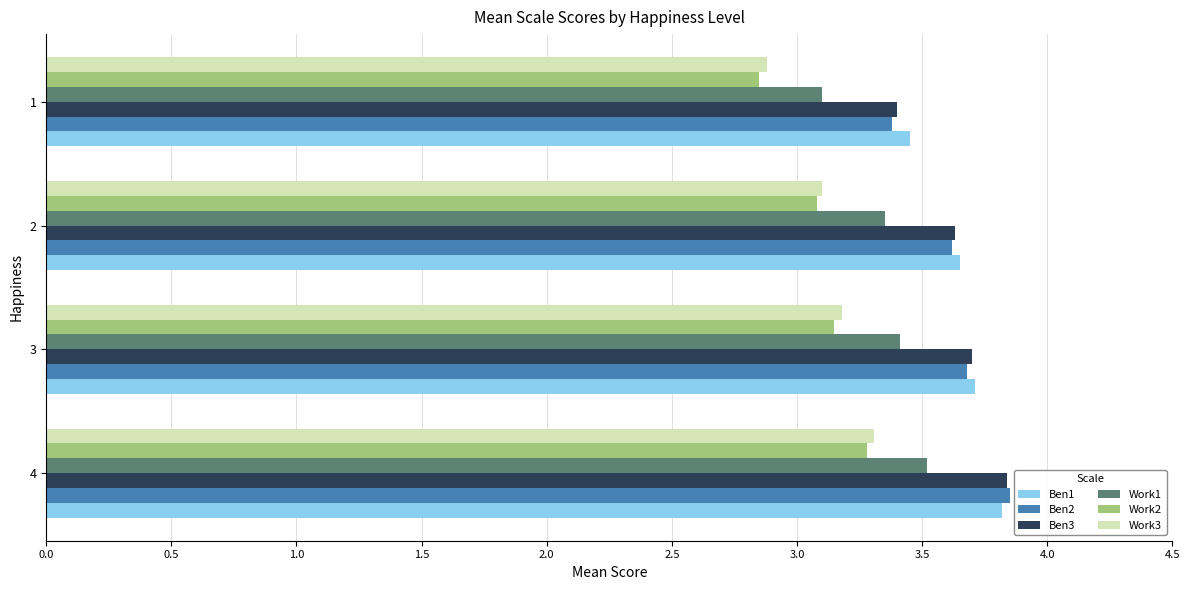

What are all the series names shown in the legend?

Ben1, Ben2, Ben3, Work1, Work2, Work3